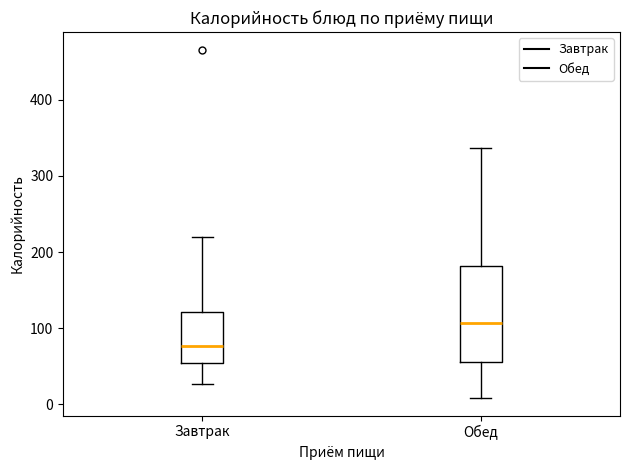

Reading left to right, read every box against the y-axis: the position of its median line, the range the box covers, and the ends of its whiskers. The values are not printed on the chart, so give them approximately, as read against the axis.

Завтрак: median 80, box 50 to 120, whiskers 30 to 220
Обед: median 110, box 60 to 180, whiskers 10 to 340